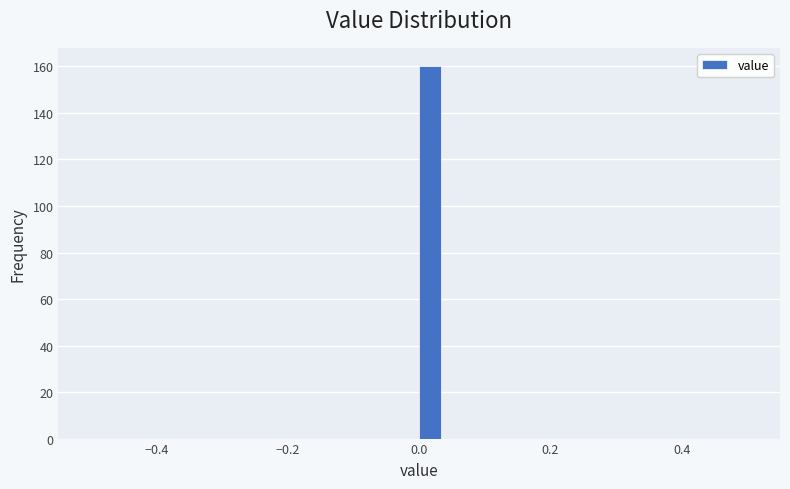

Around what value on the x-axis is the tallest bar? Give the approximate position of its centre, as read against the axis.

0.02